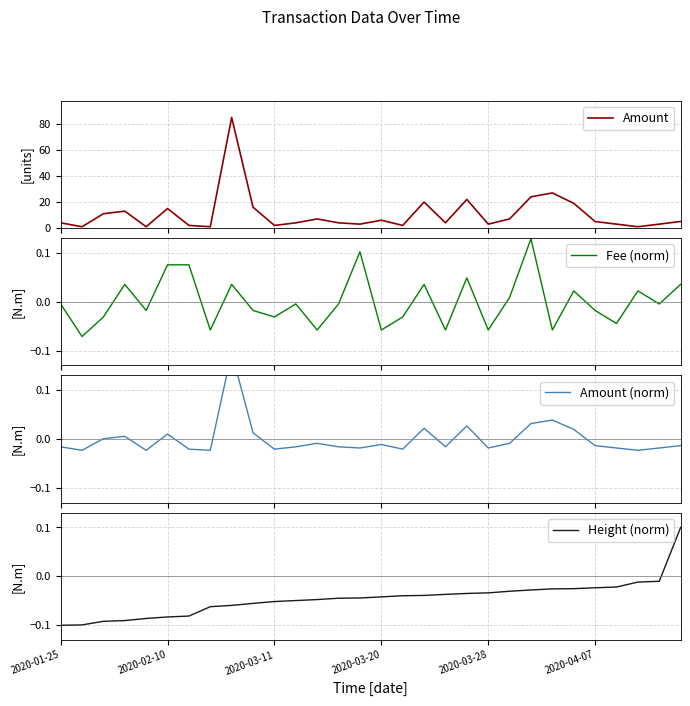

True or false: Amount and Fee (norm) cross at least once.

False